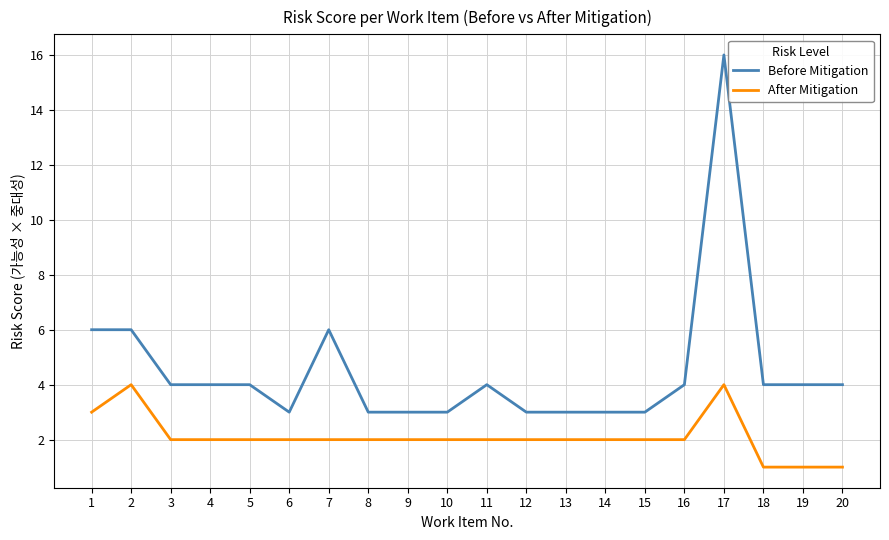

What is the minimum value for Before Mitigation?

3